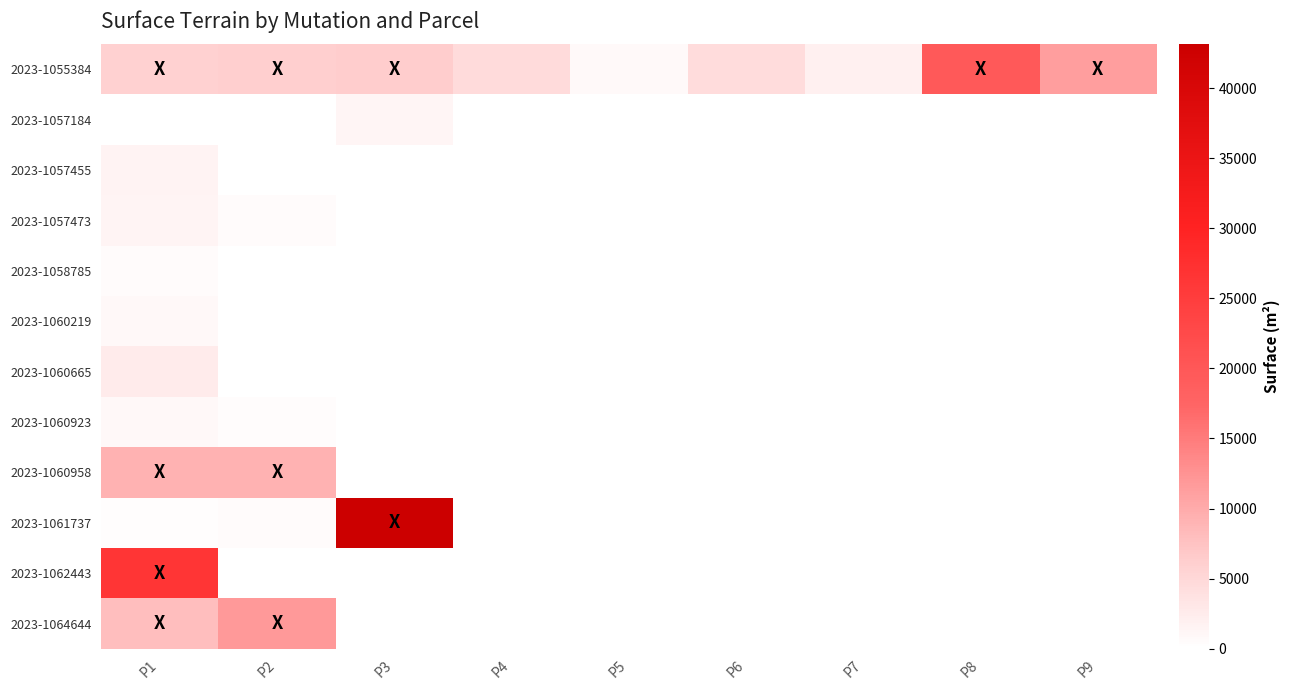

How many series are shown in this chart?

12